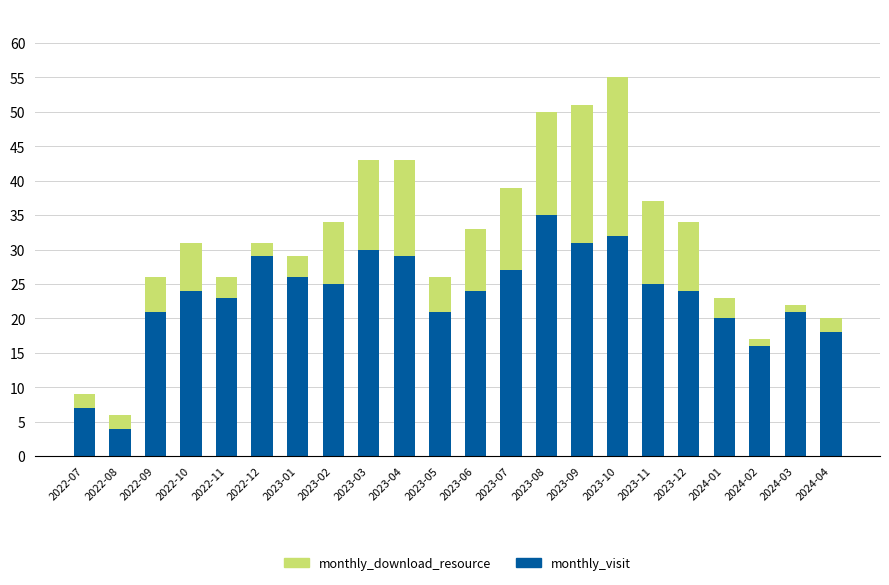

At which label does monthly_visit reach its minimum?

2022-08